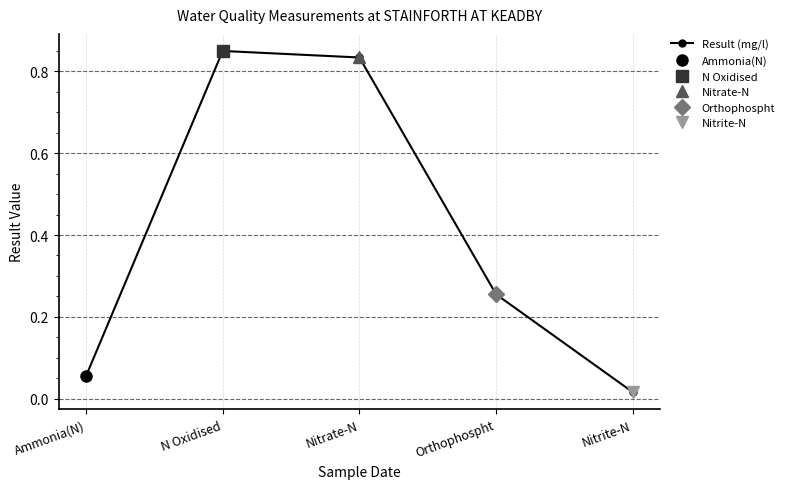

Reading left to right, transcribe all the data shown in this chart.

0.1	0.8	0.8	0.3	0.0